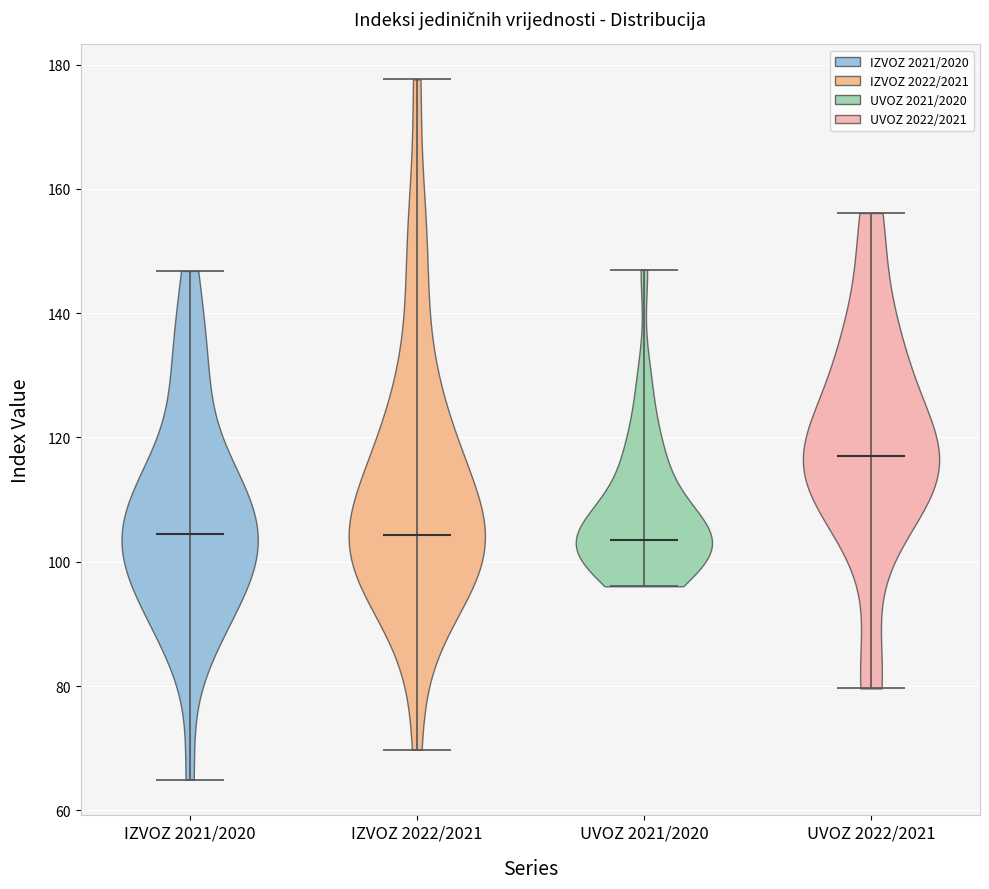

Reading left to right, read every violin against the y-axis: where its median line is, and the lowest and highest points it reaches. The values are not printed on the chart, so give them approximately, as read against the axis.

IZVOZ 2021/2020: median line 104, lowest point 64, highest point 146
IZVOZ 2022/2021: median line 104, lowest point 70, highest point 178
UVOZ 2021/2020: median line 104, lowest point 96, highest point 148
UVOZ 2022/2021: median line 116, lowest point 80, highest point 156